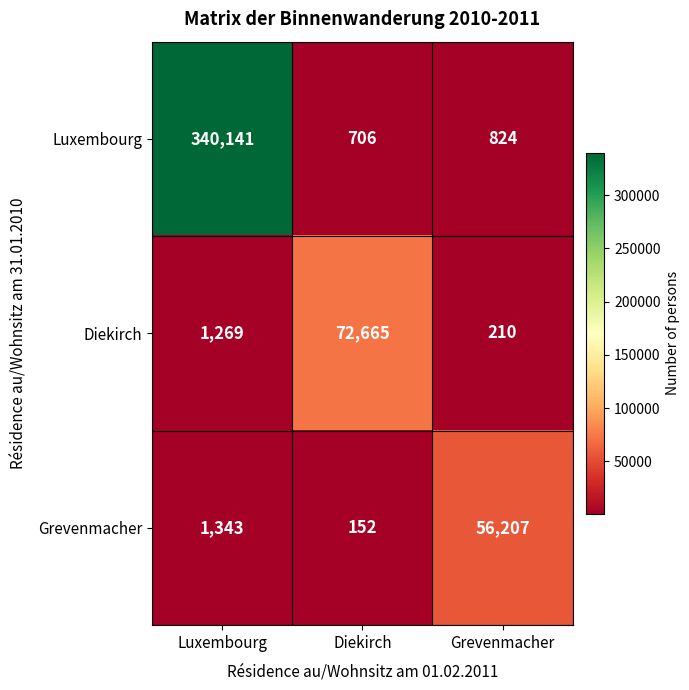

List the series in order of their peak value, lowest first.

Grevenmacher, Diekirch, Luxembourg